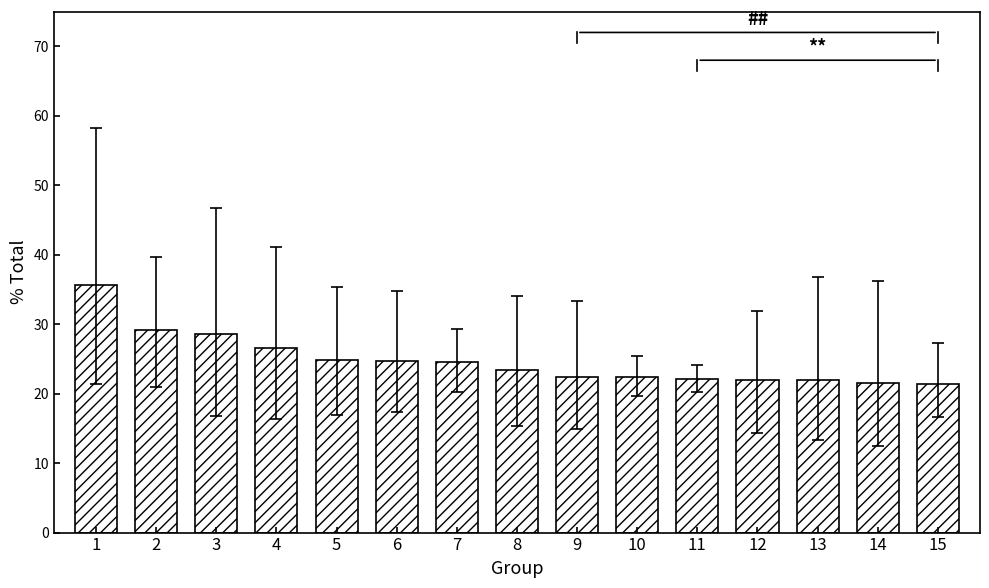

What is the sum of all values?

371.1